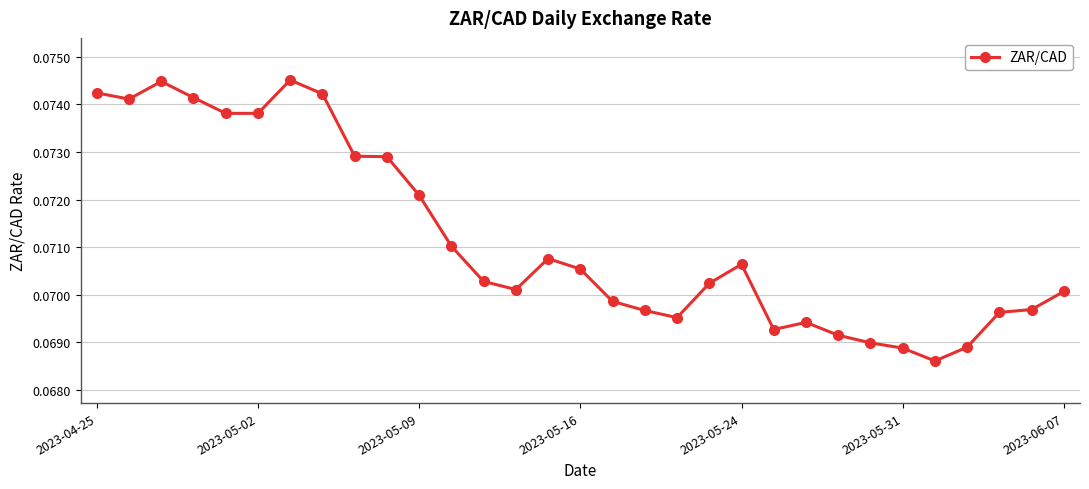

What is the smallest value displayed?

0.1